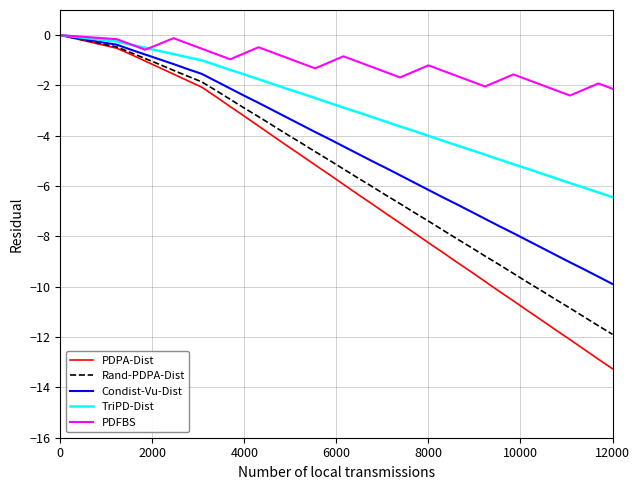

What is the lowest value of the Condist-Vu-Dist series?

-9.9